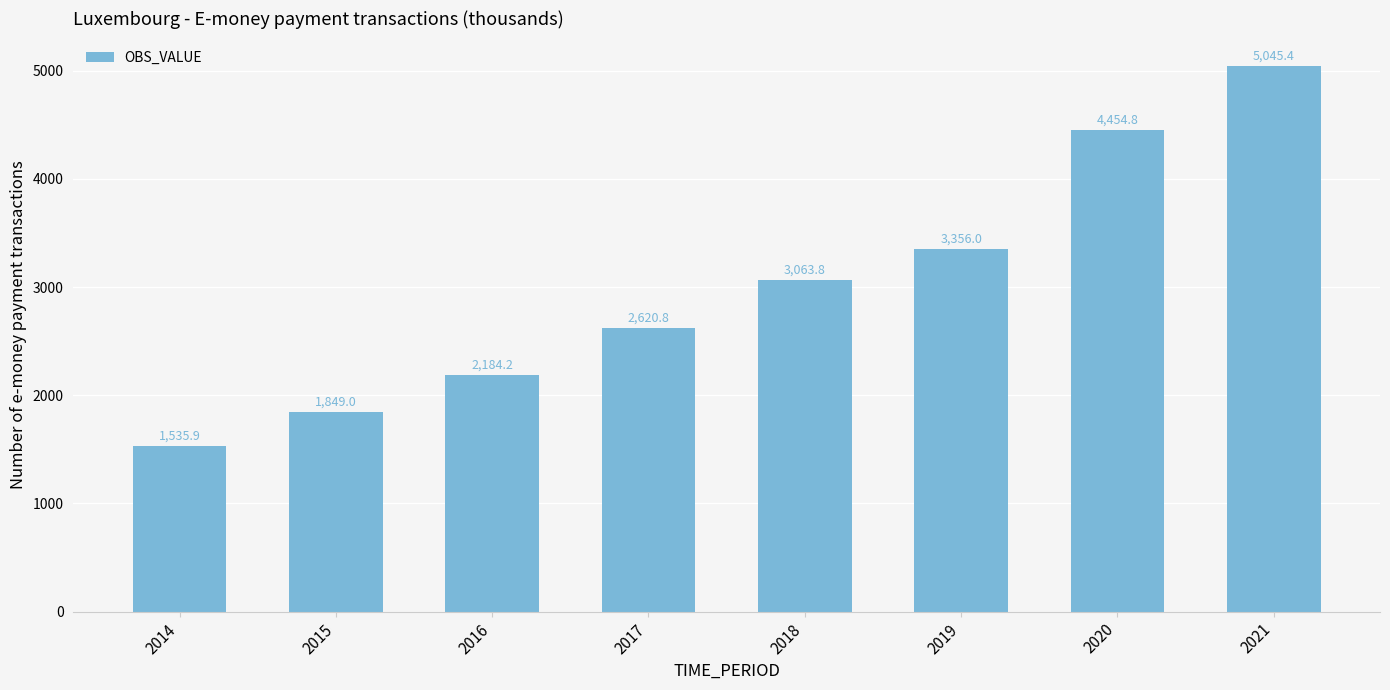

Reading left to right, what are all the values shown in this chart?

1535.9	1849.0	2184.2	2620.8	3063.8	3356.0	4454.8	5045.4